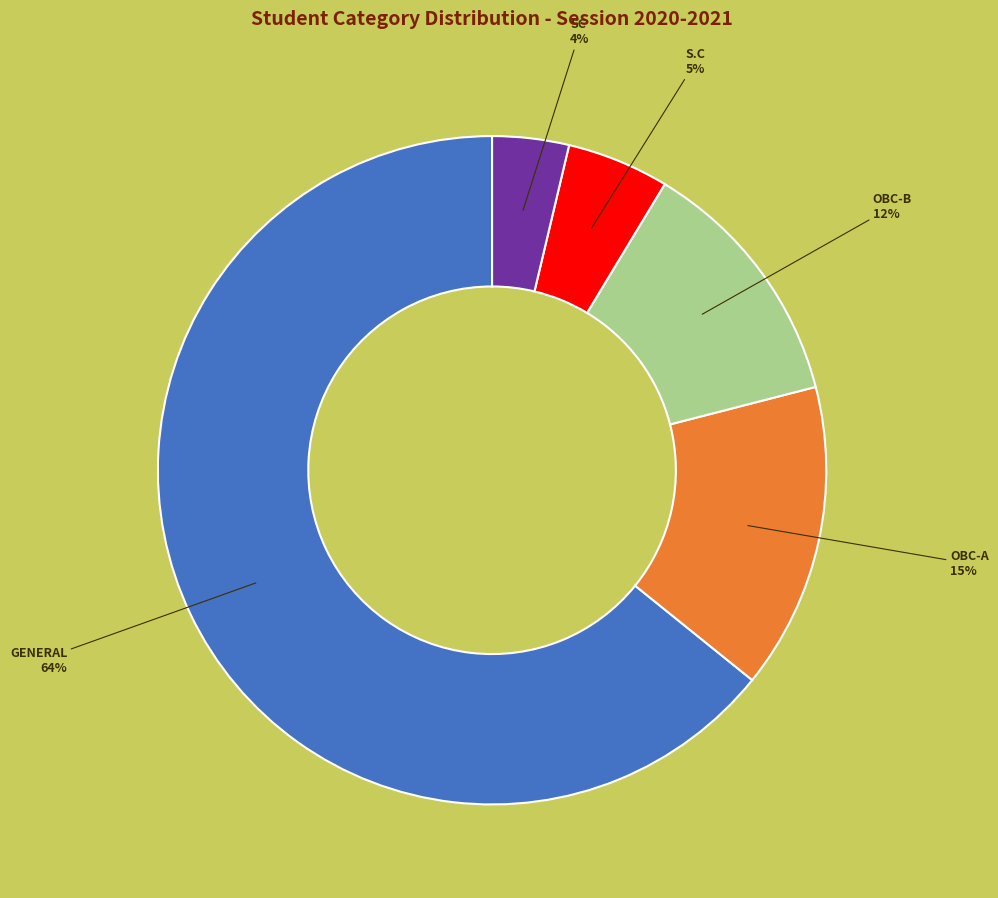

To the nearest percent, what portion does OBC-A represent?

15%